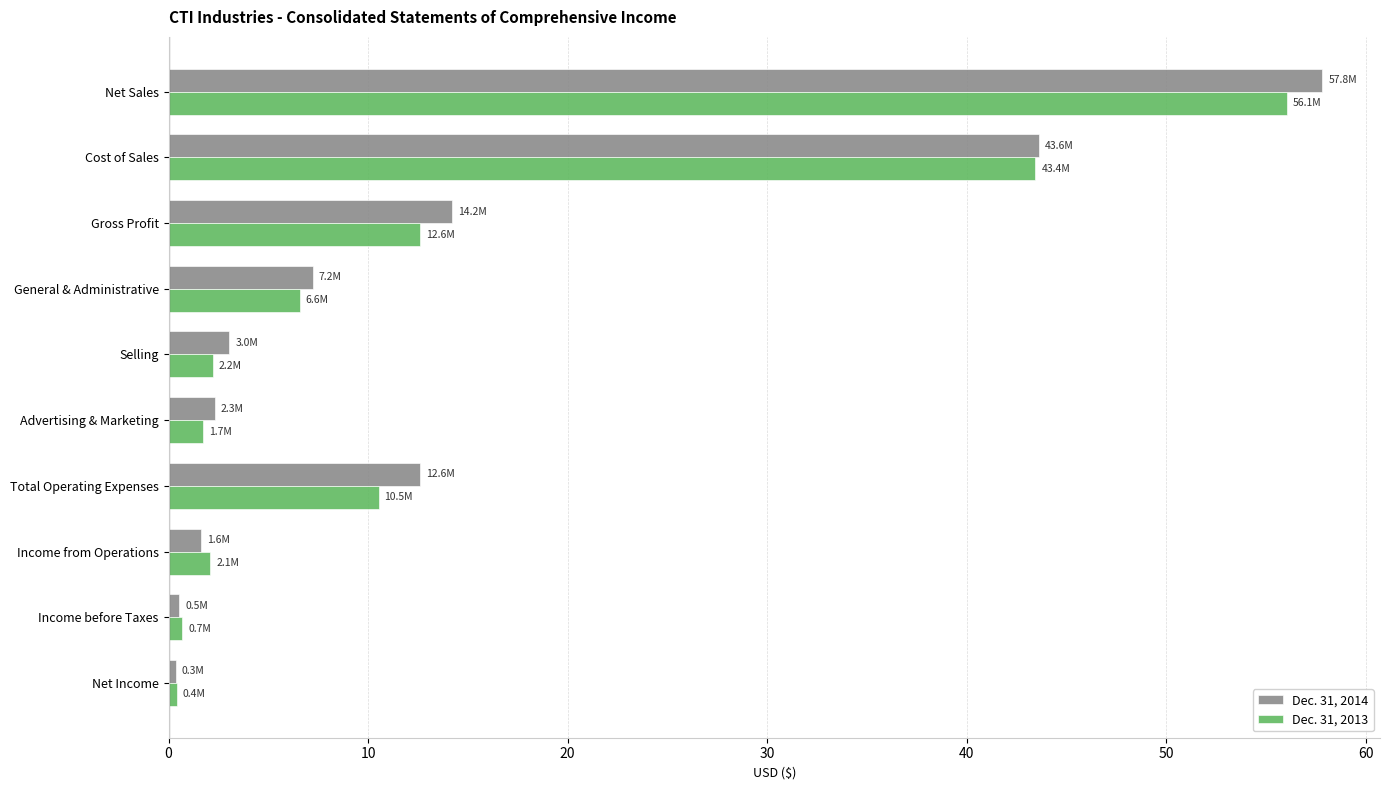

What is the difference between the maximum and minimum values in the Dec. 31, 2014 series?

57.5